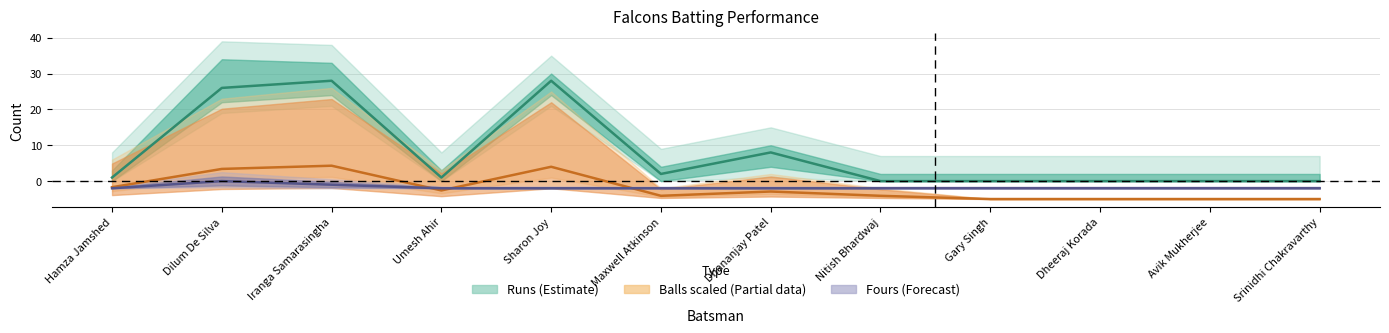

What is the total value across all series at Dilum De Silva?

29.4